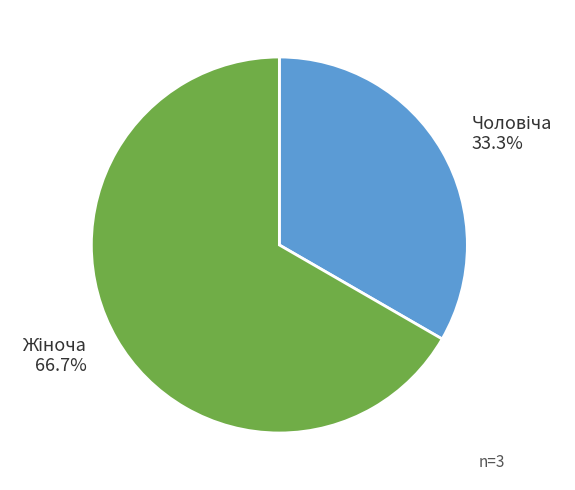

Is there any slice that represents more than half of the pie?

Yes